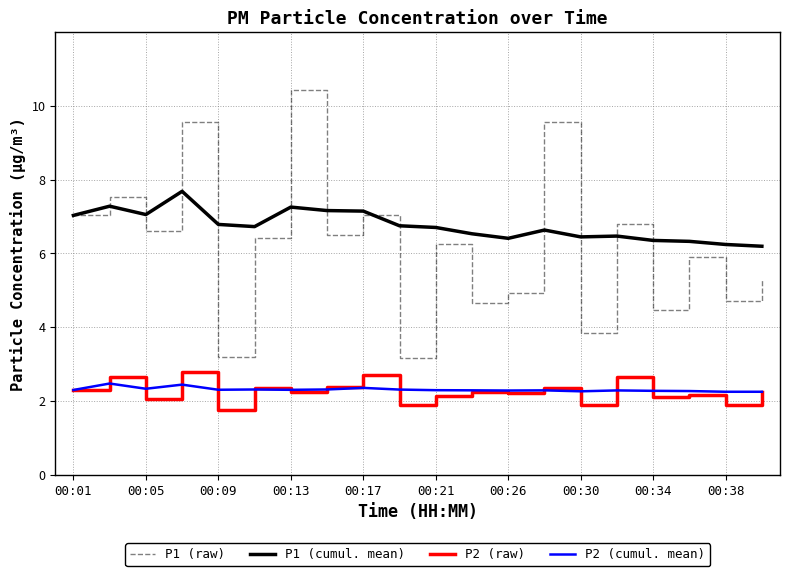

What is the lowest value of the P2 (raw) series?

1.8